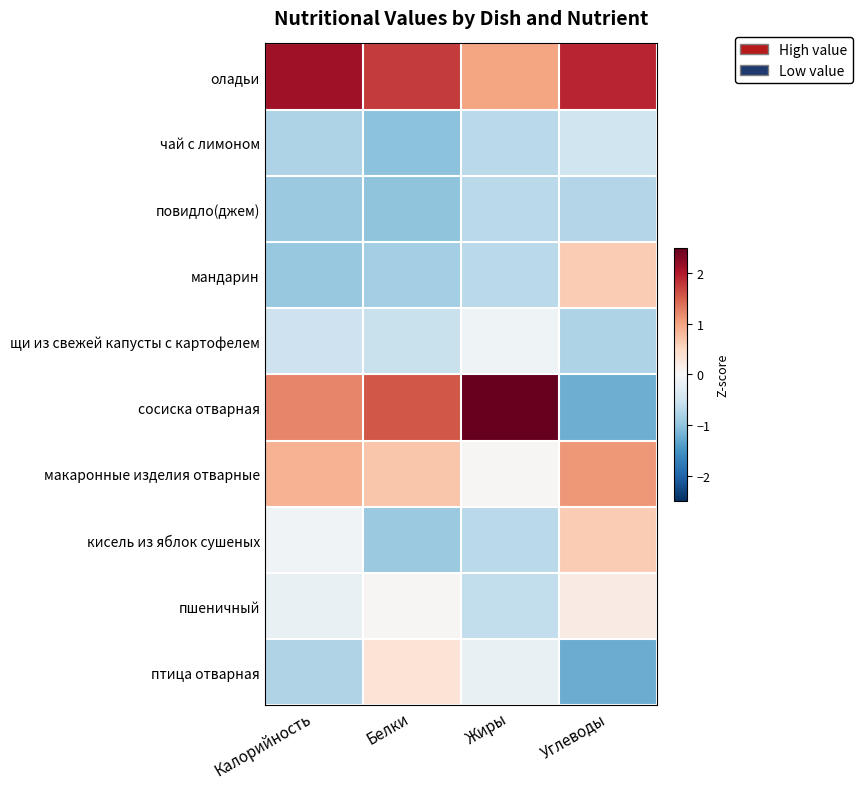

Which series has the largest range (max minus min)?

сосиска отварная